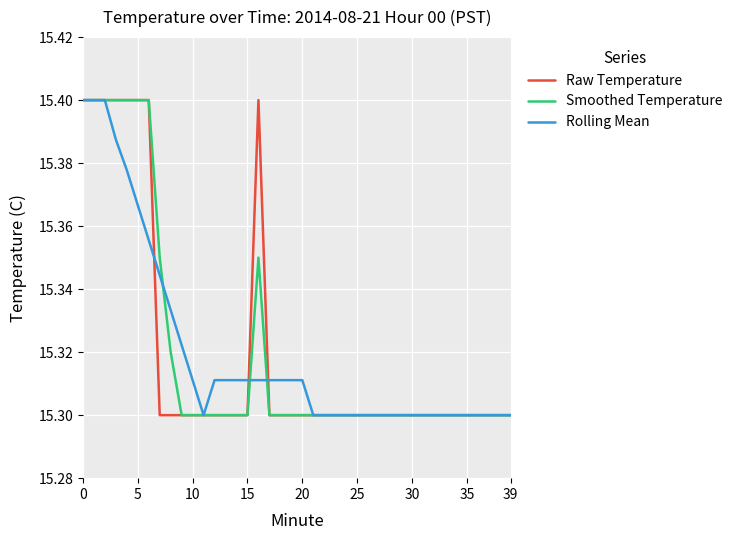

Is this an area chart (filled region under the line)?

No